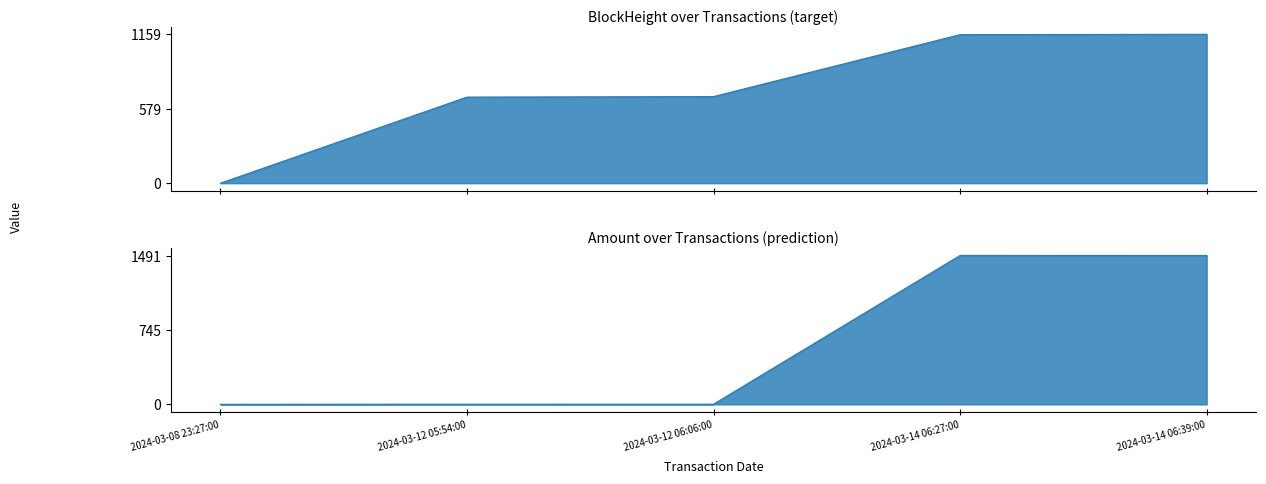

True or false: Amount and BlockHeight intersect in this chart.

True